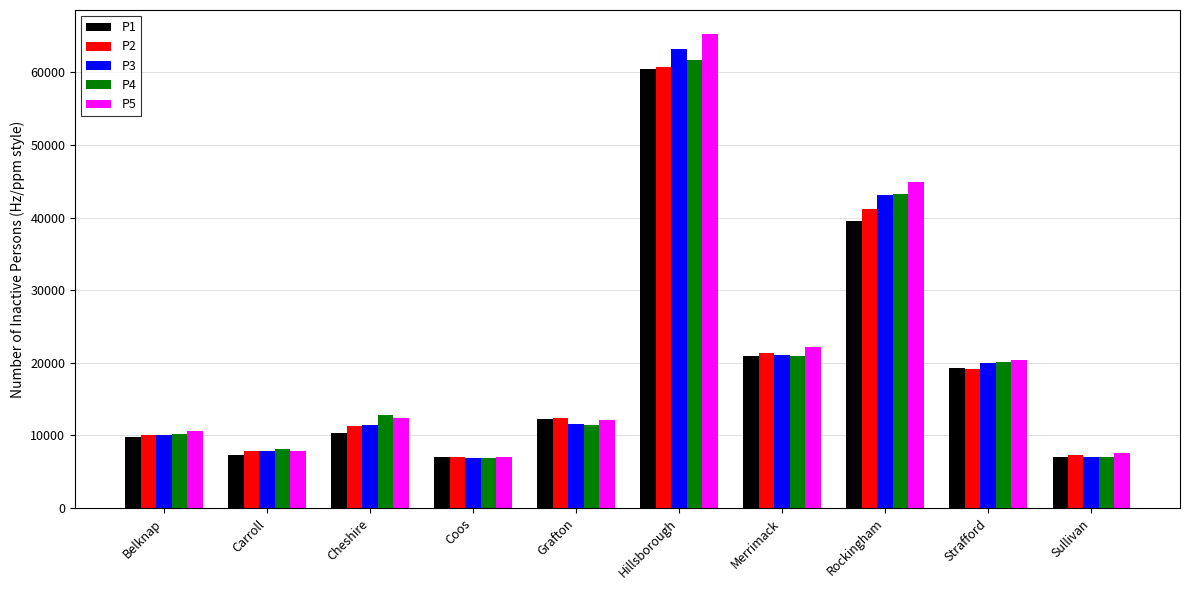

What is the value of the P3 bar at the 7th from the left?

21090